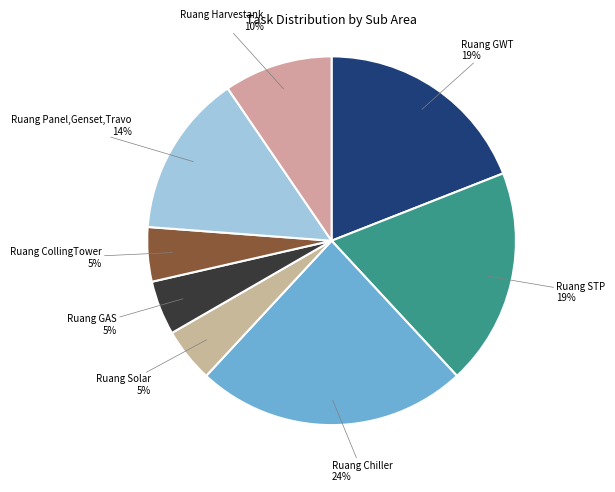

How many slices are in this pie chart?

8